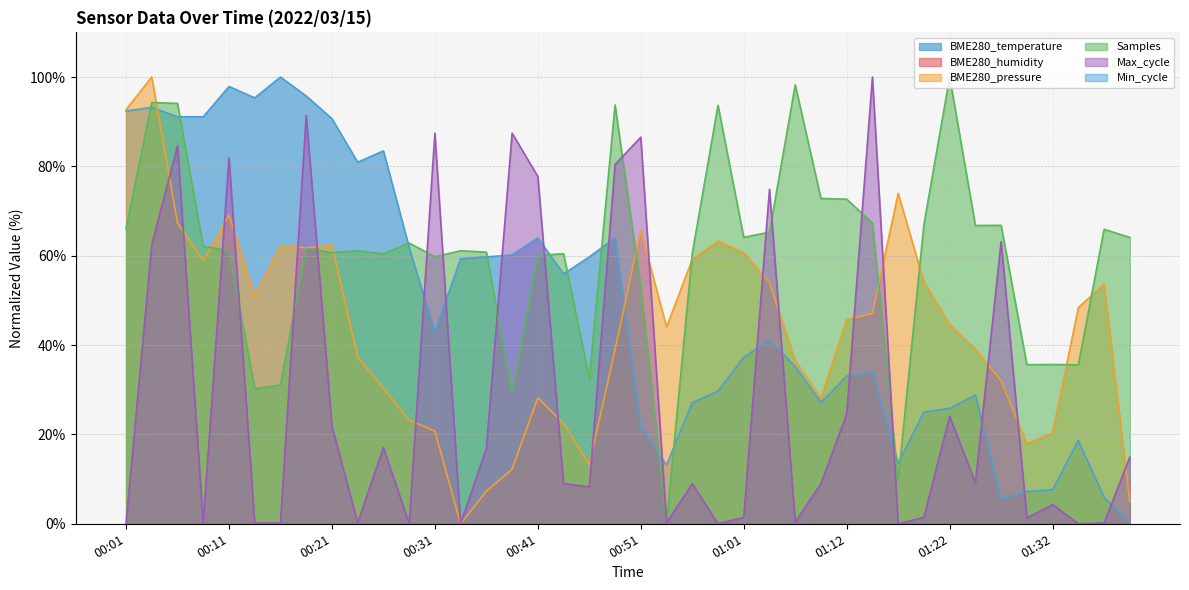

Where is the first local maximum?

00:04